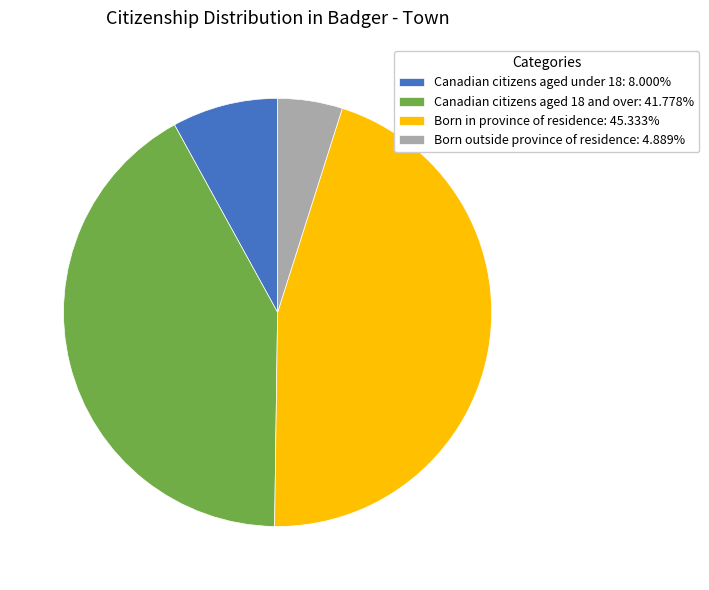

Count the number of slices in the pie.

4